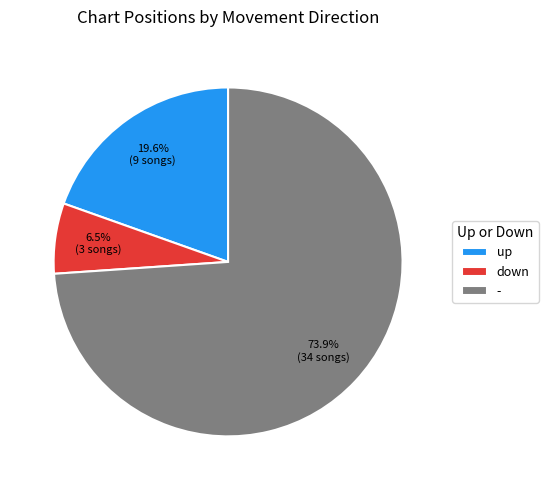

To the nearest percent, what is the combined percentage of down and -?

80%